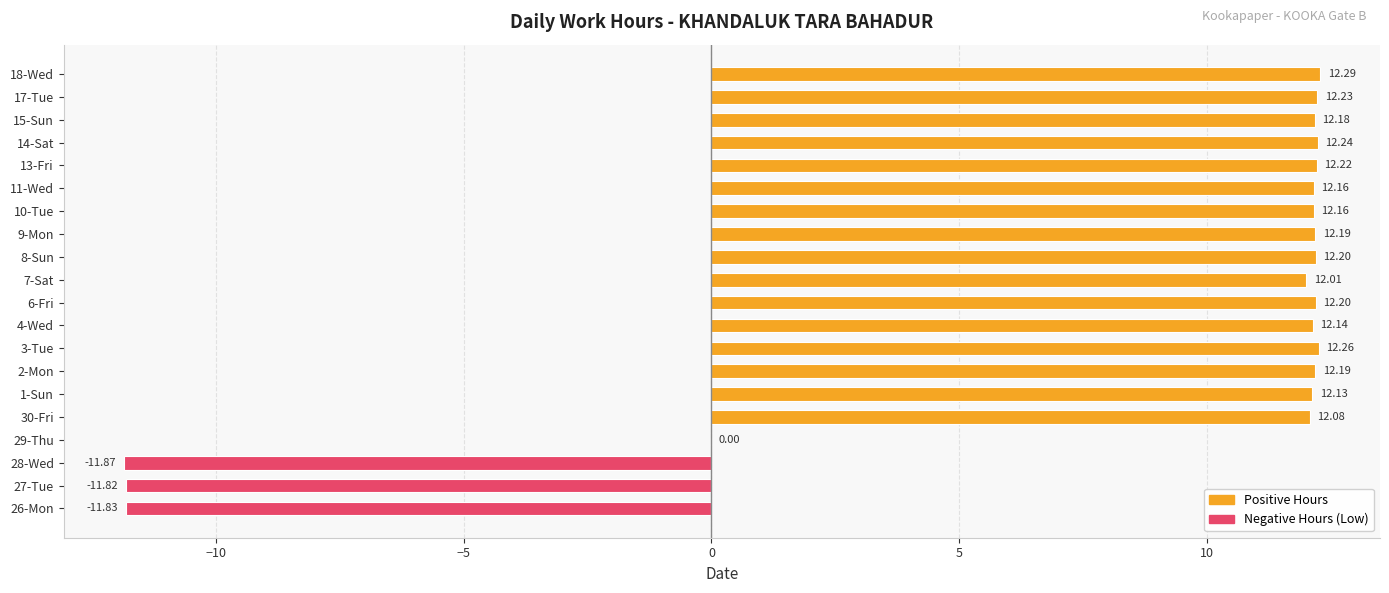

Are the bars grouped side by side (vs. stacked)?

No